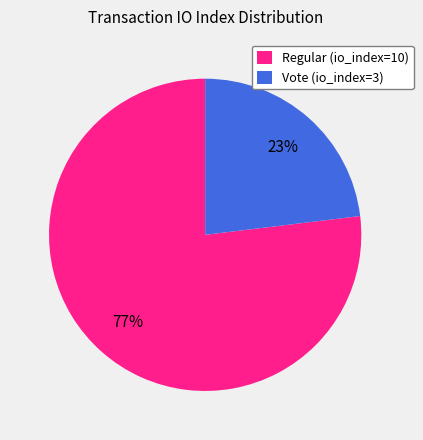

To the nearest percent, what is the difference between the Regular (io_index=10) and Vote (io_index=3) slice percentages?

54%